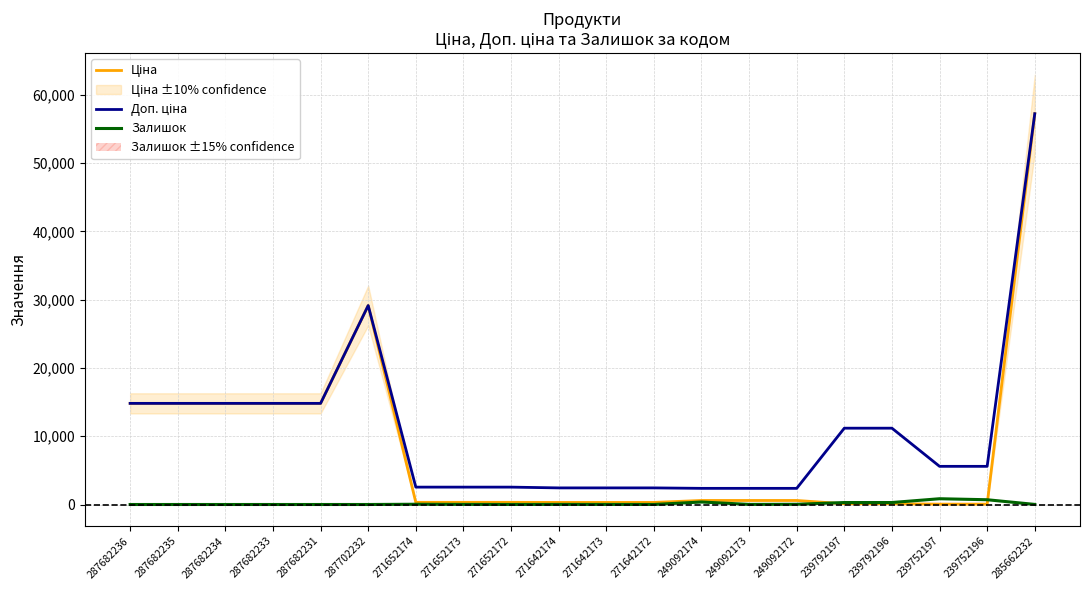

How many data points in Доп. ціна are less than 5591?

9